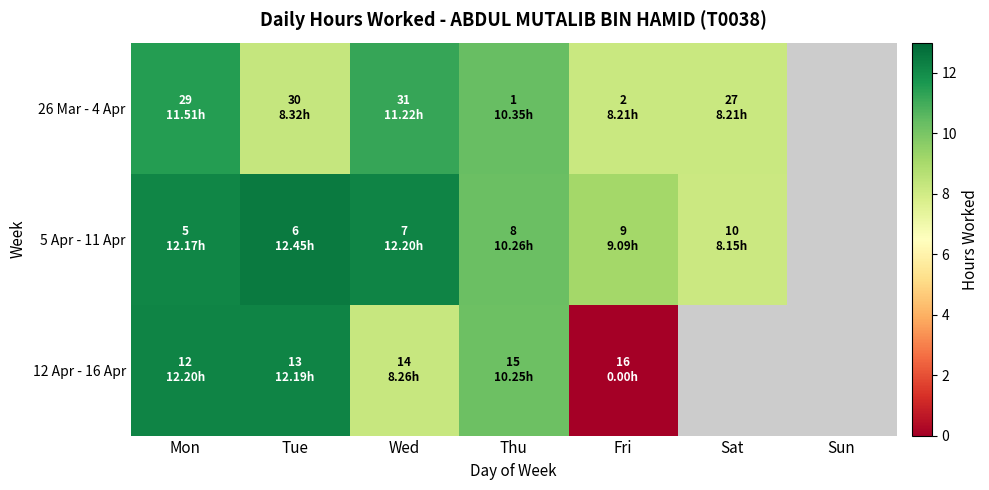

Is it true that 12 Apr - 16 Apr equals 3.3 at Thu?

False